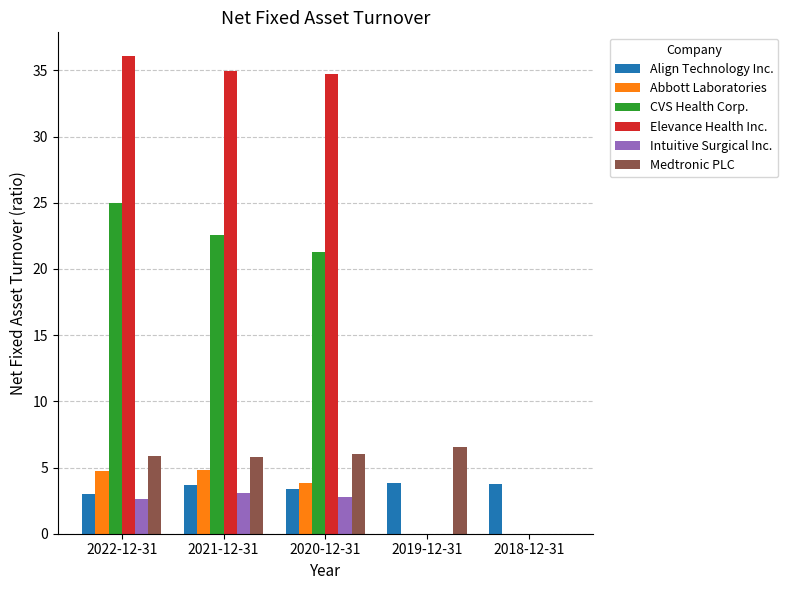

True or false: CVS Health Corp. has a value of 22.6 at 2021-12-31.

True